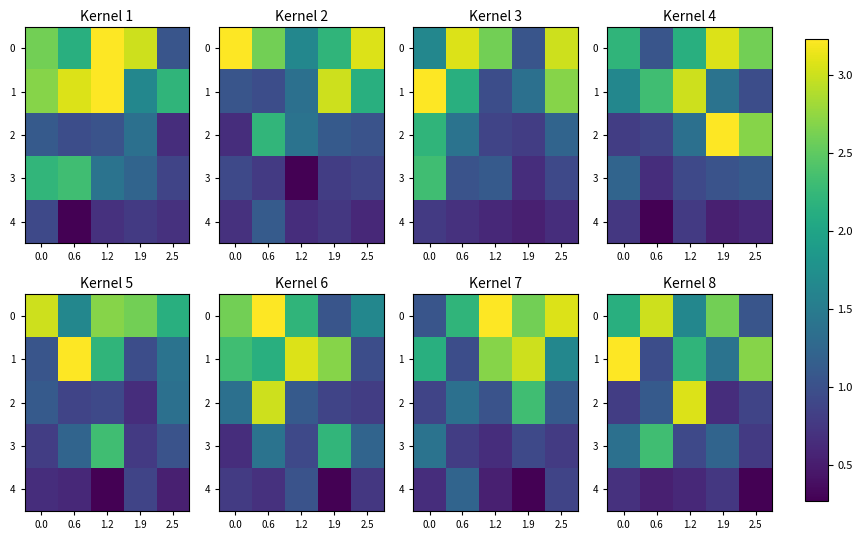

What is the difference between the 4 values at 0.0 and 0.6?

0.2